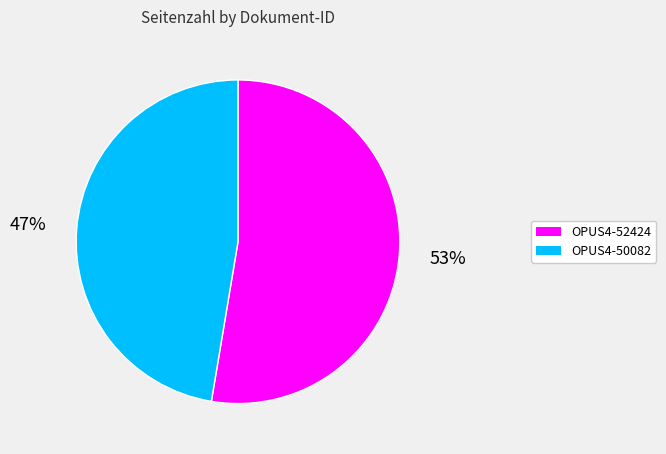

What is the largest slice in the pie chart?

OPUS4-52424